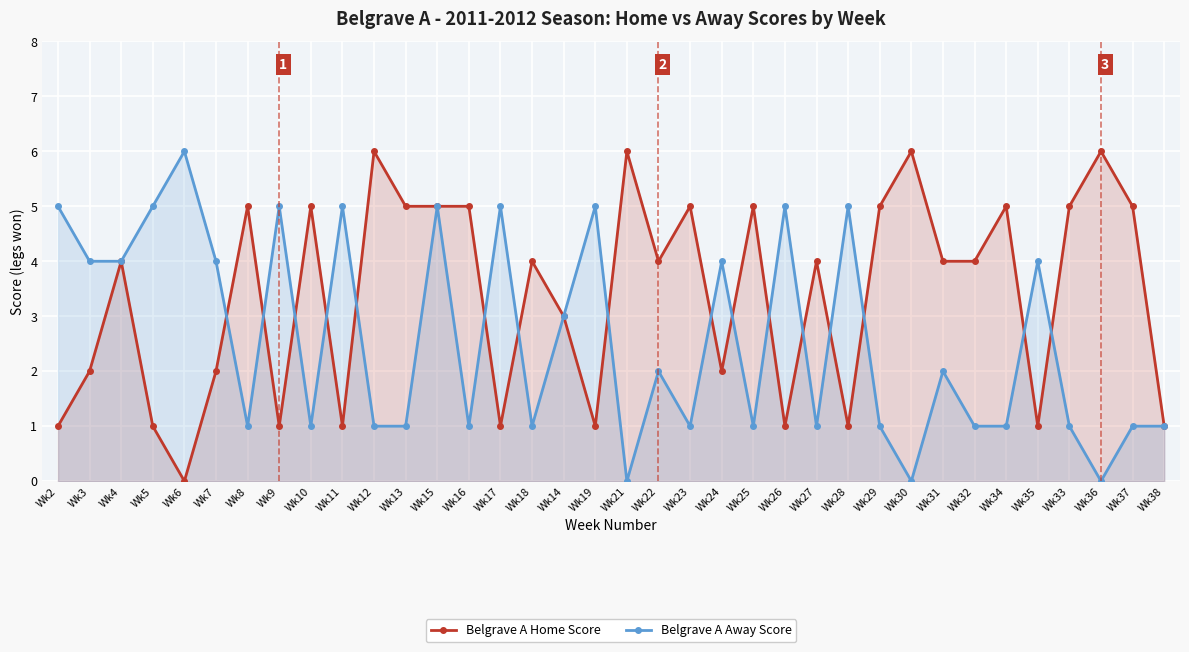

At which label does Belgrave A Home Score reach its peak?

Wk12